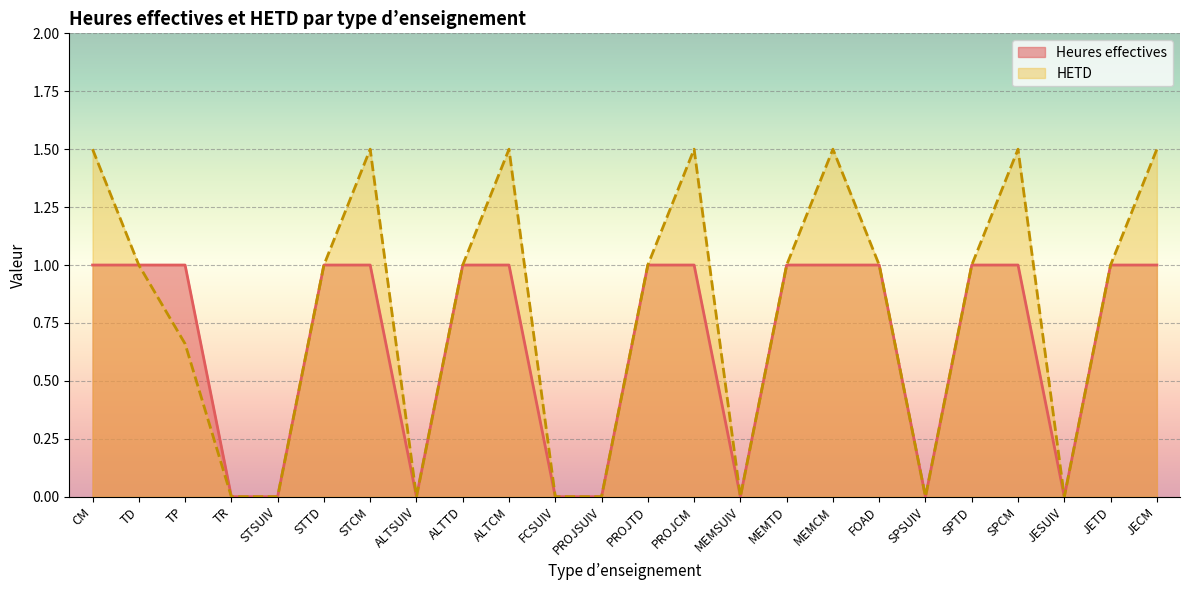

Which category has the lowest value across all series?

TR